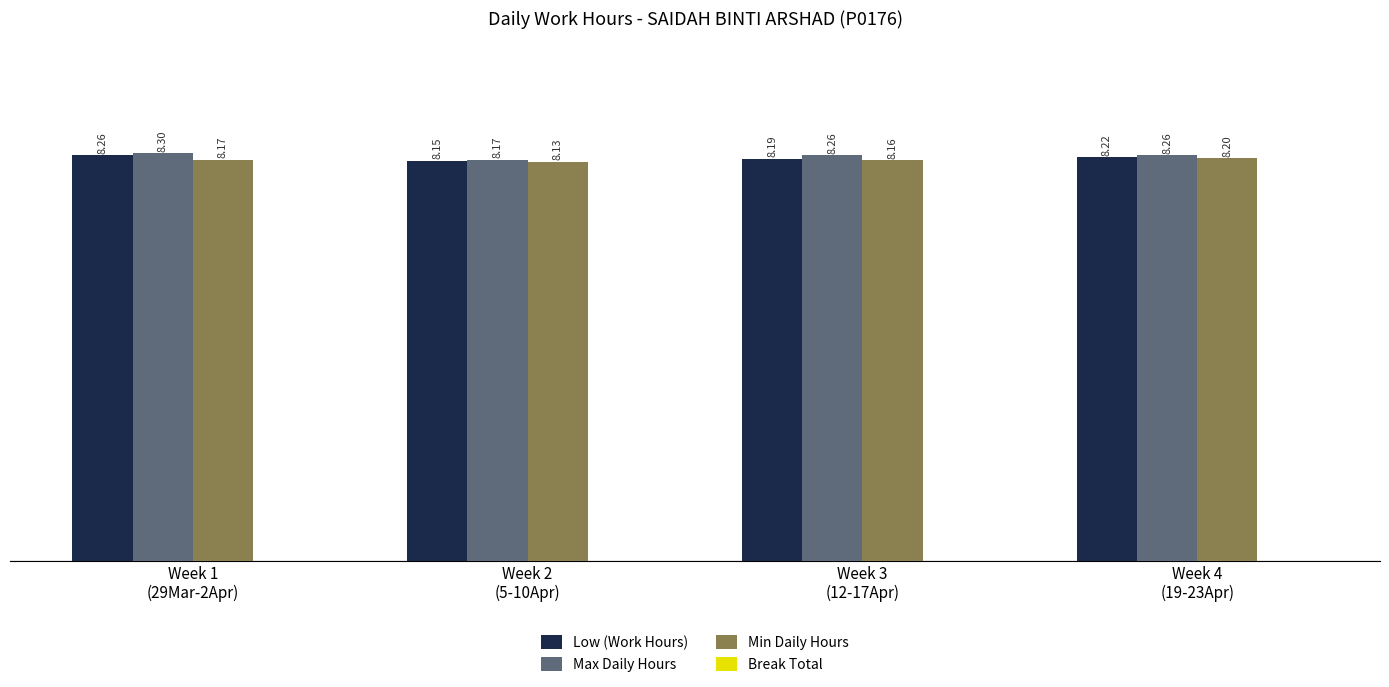

List the series in order of their overall mean, highest first.

Max Daily Hours, Low (Work Hours), Min Daily Hours